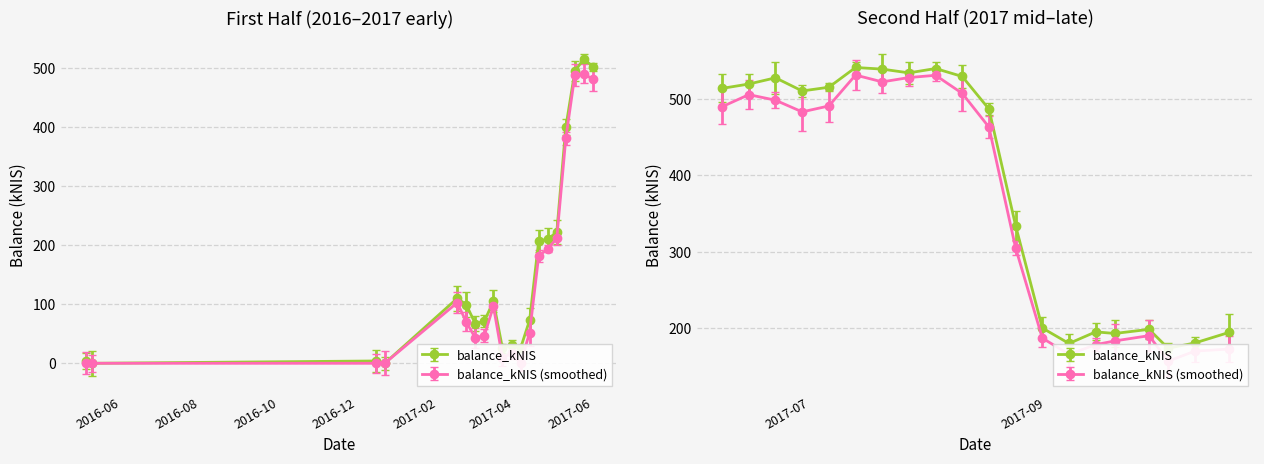

List the labels in order of value, smallest first.

2016-05-10, 2016-12-22, 2016-05-05, 2016-12-15, 2017-03-23, 2017-04-06, 2017-03-30, 2017-03-02, 2017-03-09, 2017-04-13, 2017-02-23, 2017-03-16, 2017-02-16, 2017-10-03, 2017-09-07, 2017-10-10, 2017-09-19, 2017-10-19, 2017-09-14, 2017-09-28, 2017-08-31, 2017-04-20, 2017-04-27, 2017-05-04, 2017-08-24, 2017-05-11, 2017-08-17, 2017-05-18, 2017-06-01, 2017-06-29, 2017-06-08, 2017-07-06, 2017-05-25, 2017-06-15, 2017-06-22, 2017-08-10, 2017-07-27, 2017-07-20, 2017-08-03, 2017-07-13